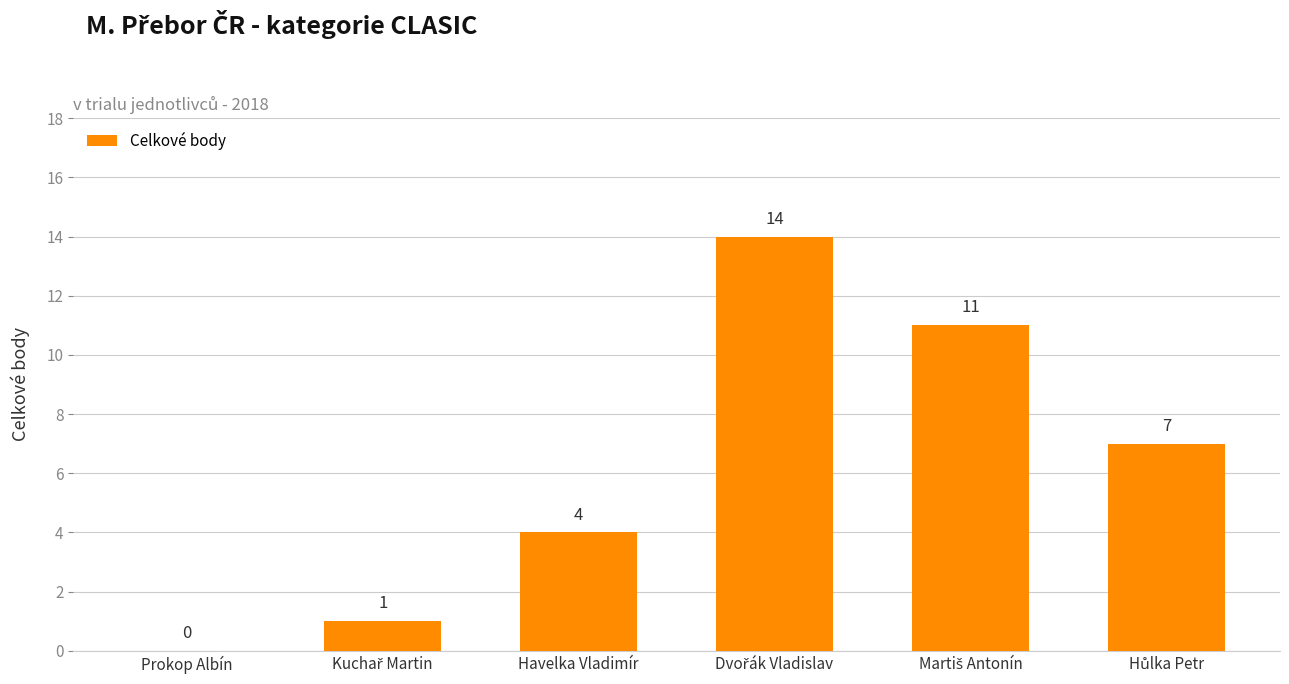

The chart shows a value of 4 at Havelka Vladimír. True or false?

True